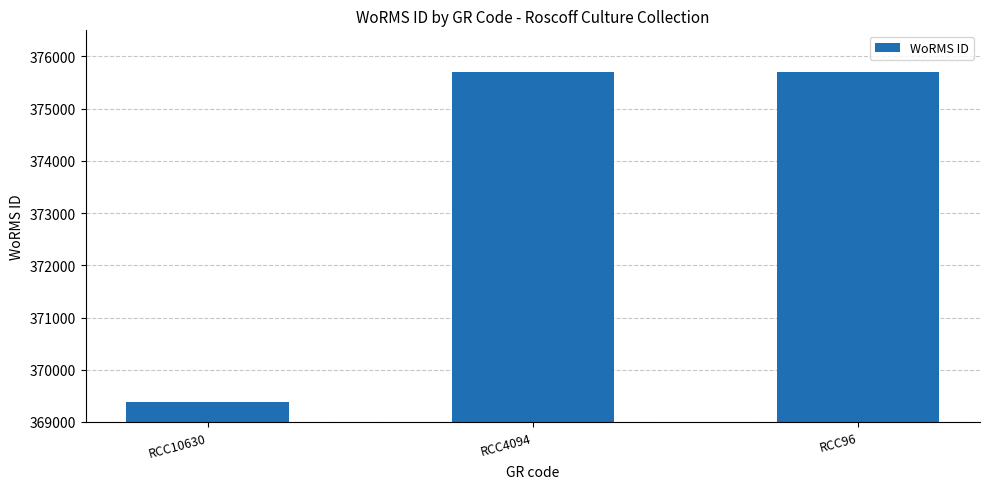

The chart shows a value of 375699 at RCC96. True or false?

True